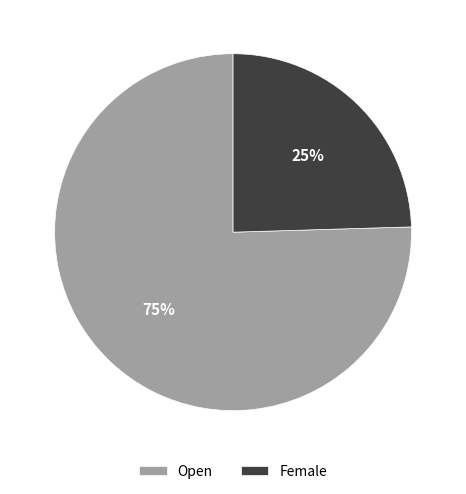

How many slices are in this pie chart?

2